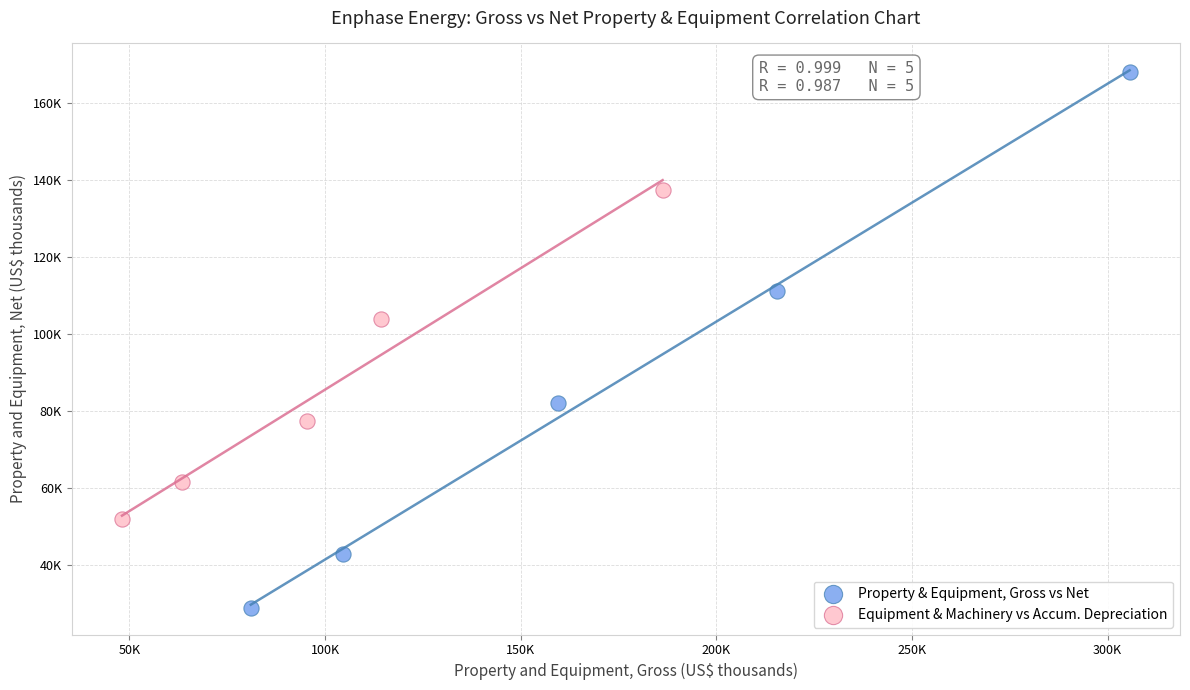

Which series contains the lowest Y value?

Property & Equipment, Gross vs Net